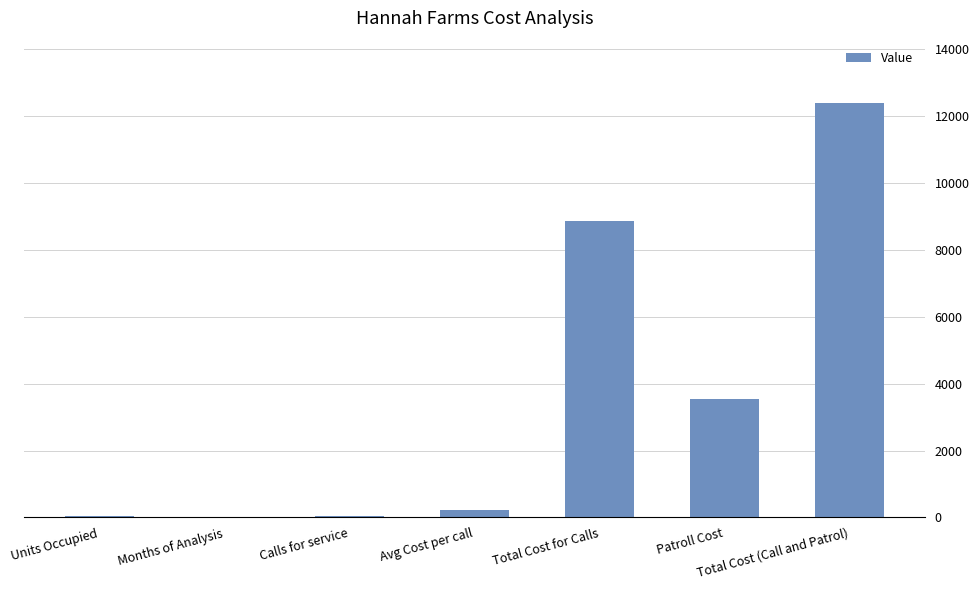

What is the sum of all values?

25138